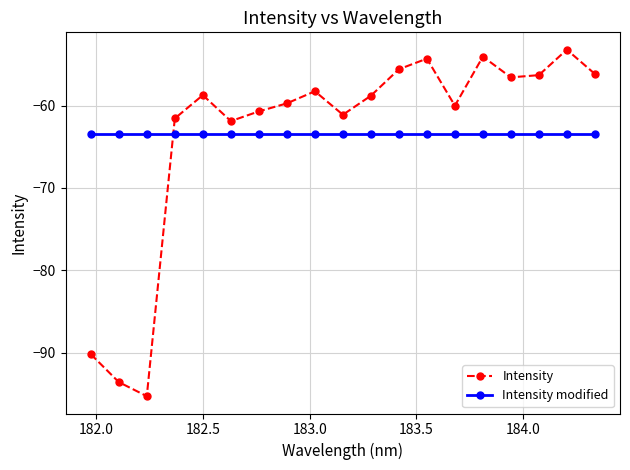

What is the lowest value of the Intensity series?

-95.3